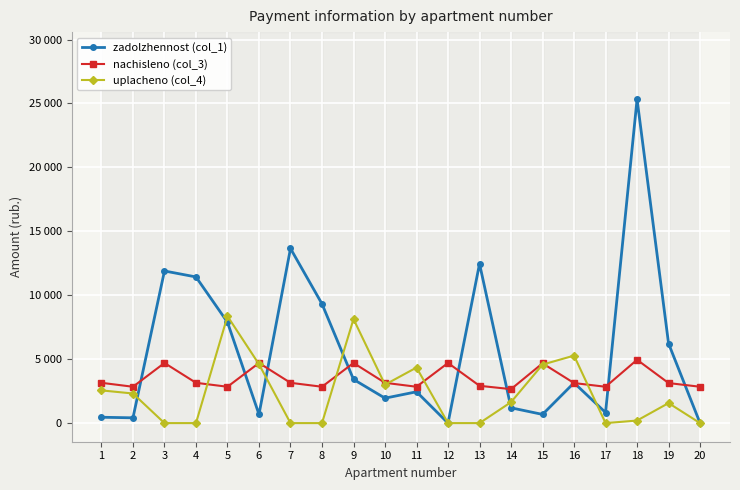

Which series has the widest spread of values?

zadolzhennost (col_1)